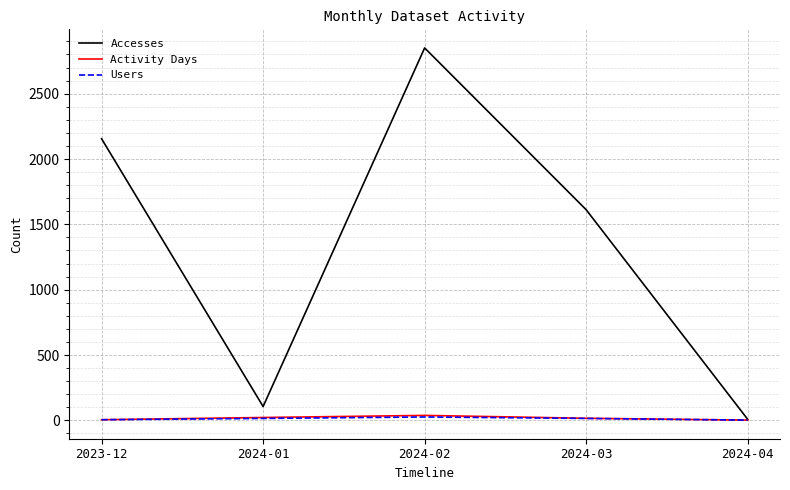

Where is Accesses nearest to the value 1429?

2024-03